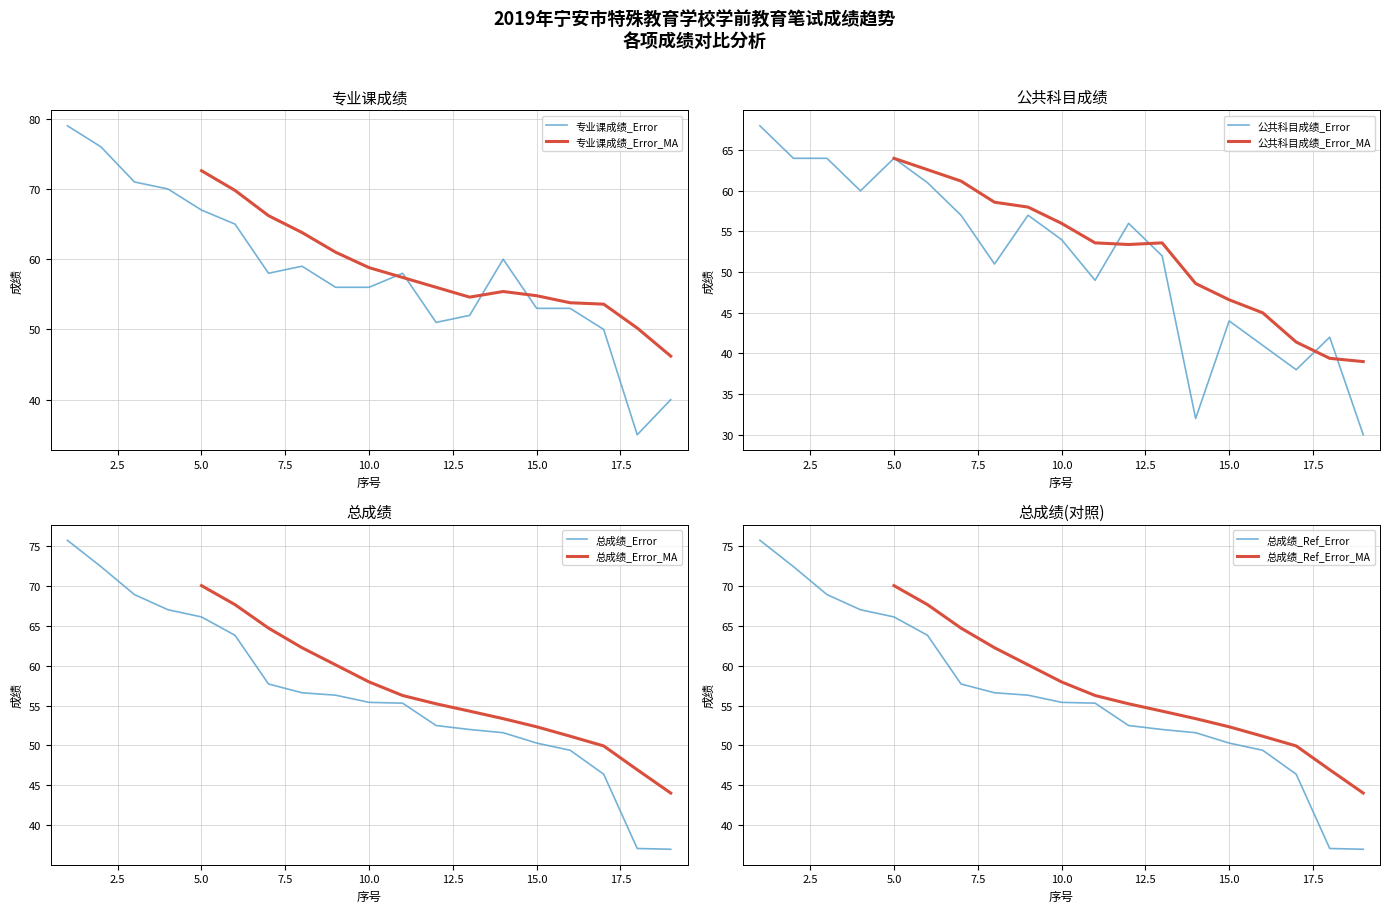

How many values in the 专业课成绩 series exceed 58?

8